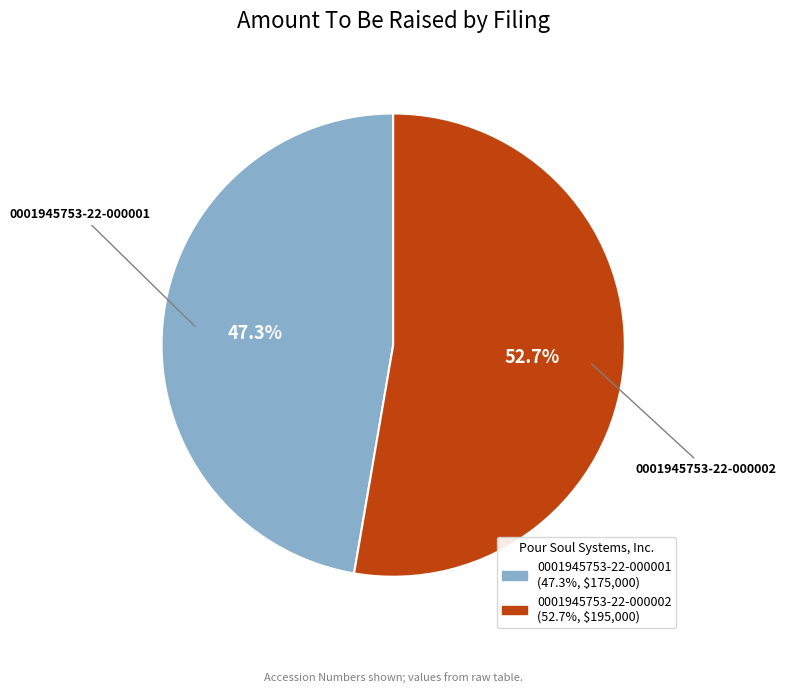

To the nearest percent, what is the difference between the largest and smallest slice percentages?

5%